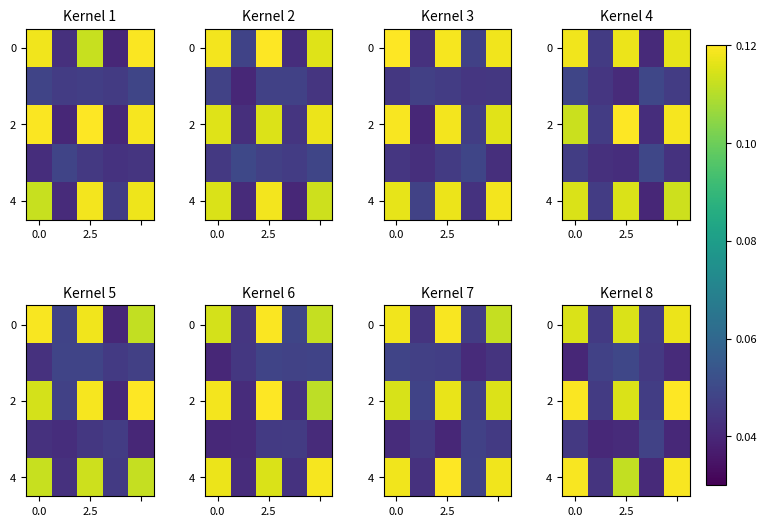

Which series has the largest range (max minus min)?

row_4